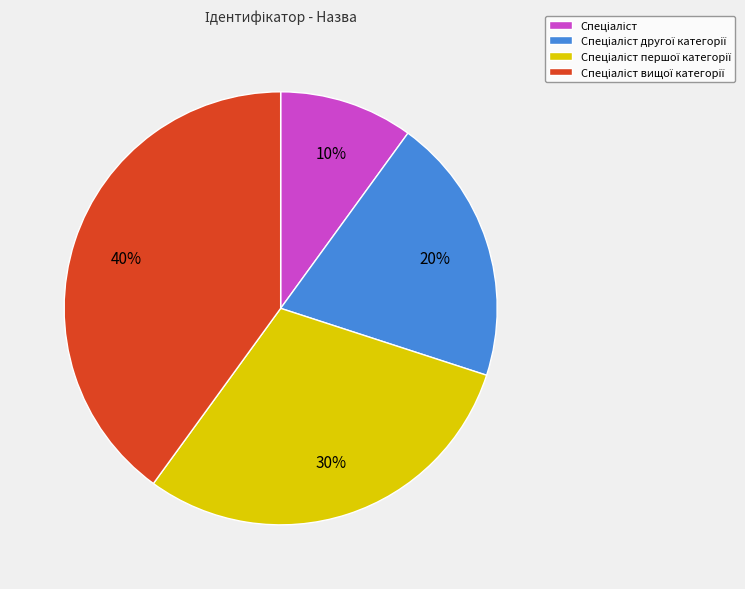

Does any single category account for the majority?

No